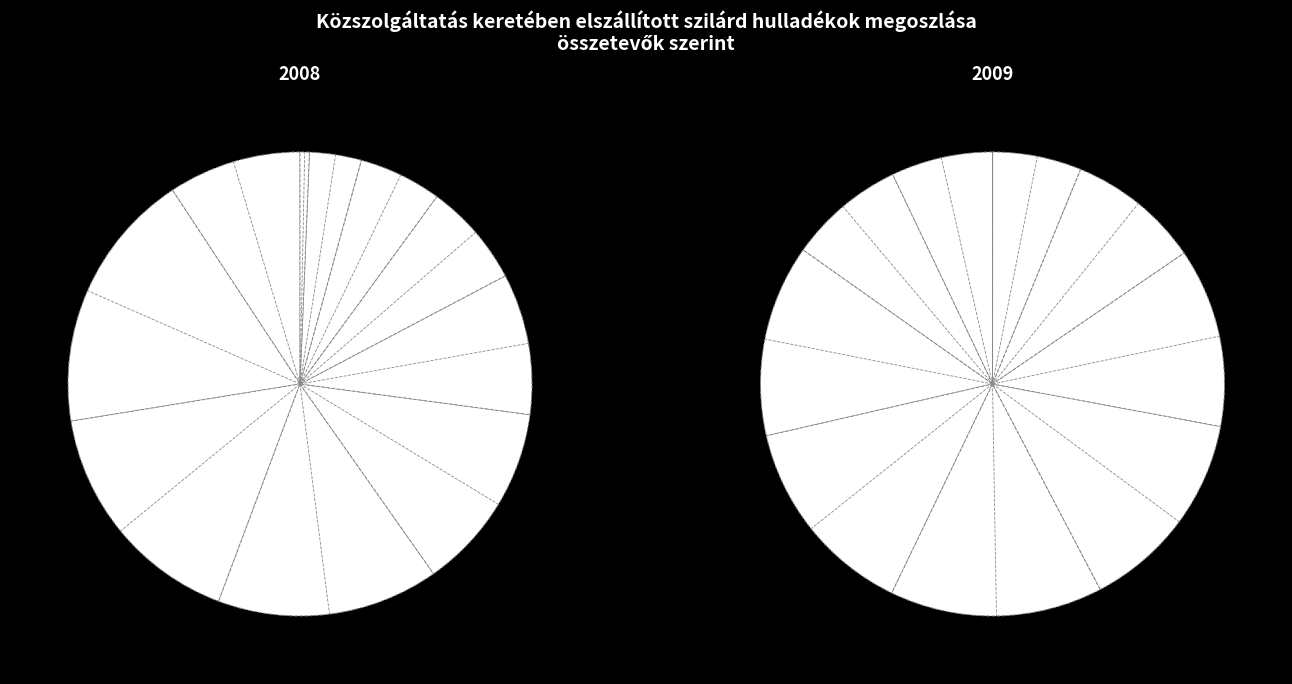

Does 4 account for over 50% of the chart?

No